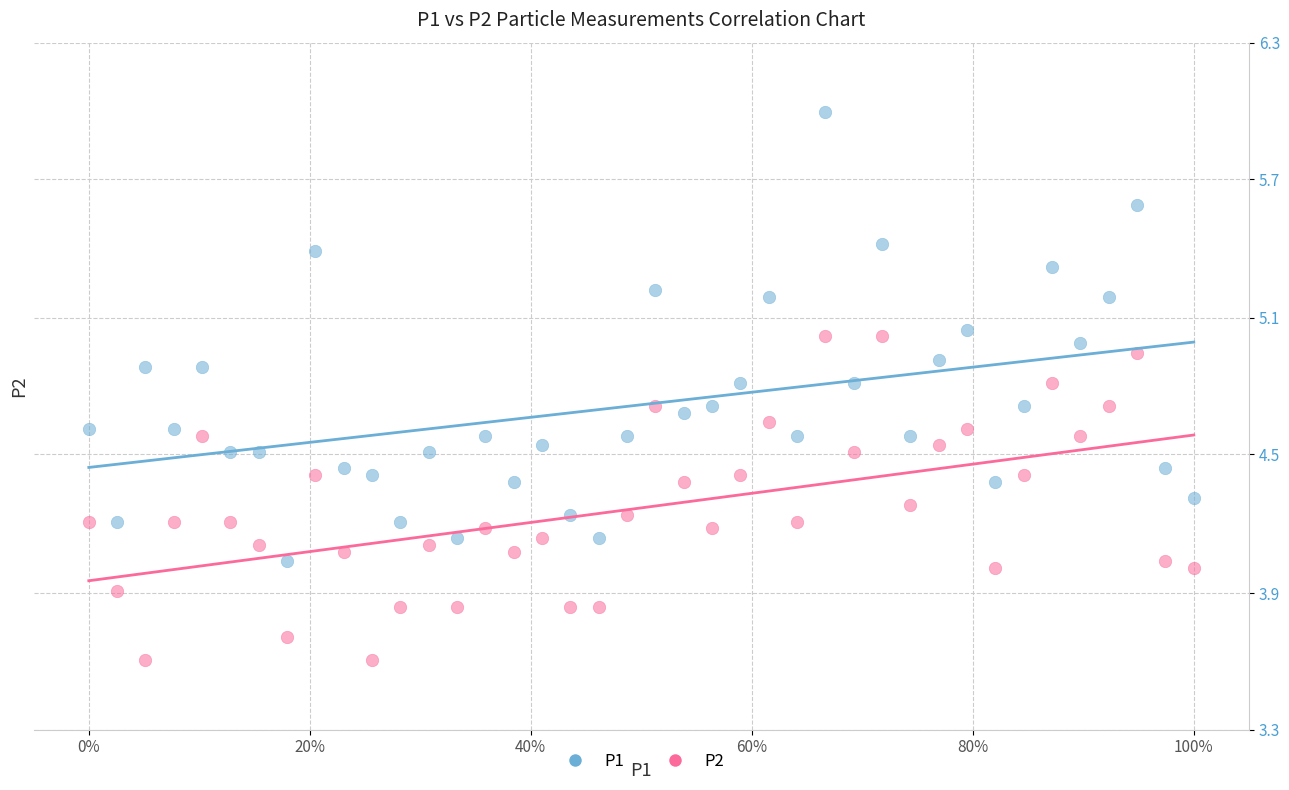

Which series contains the highest Y value?

P1